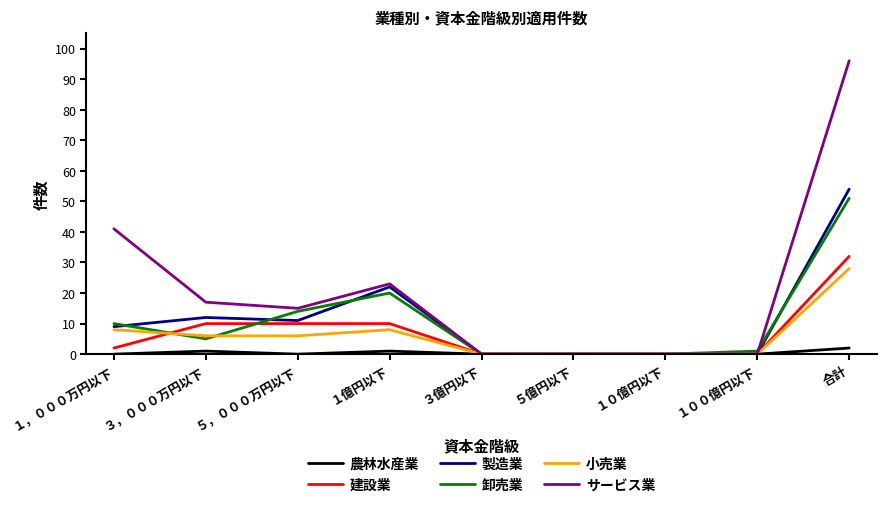

The 卸売業 series shows 51 at 合計. True or false?

True